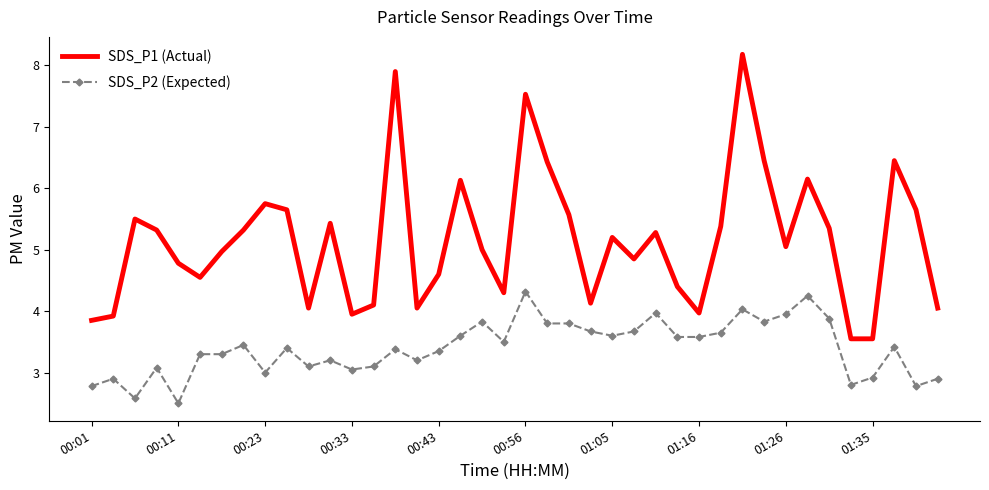

List the series in order of their overall mean, lowest first.

SDS_P2 (Expected), SDS_P1 (Actual)